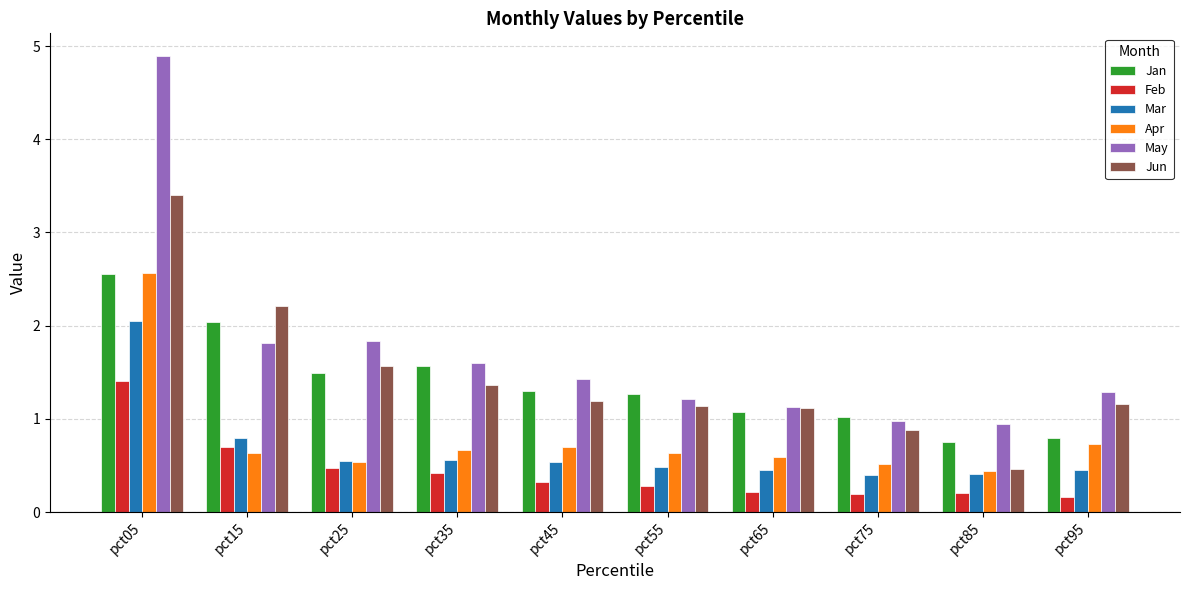

What is the difference between the maximum and minimum values in the Jun series?

2.9